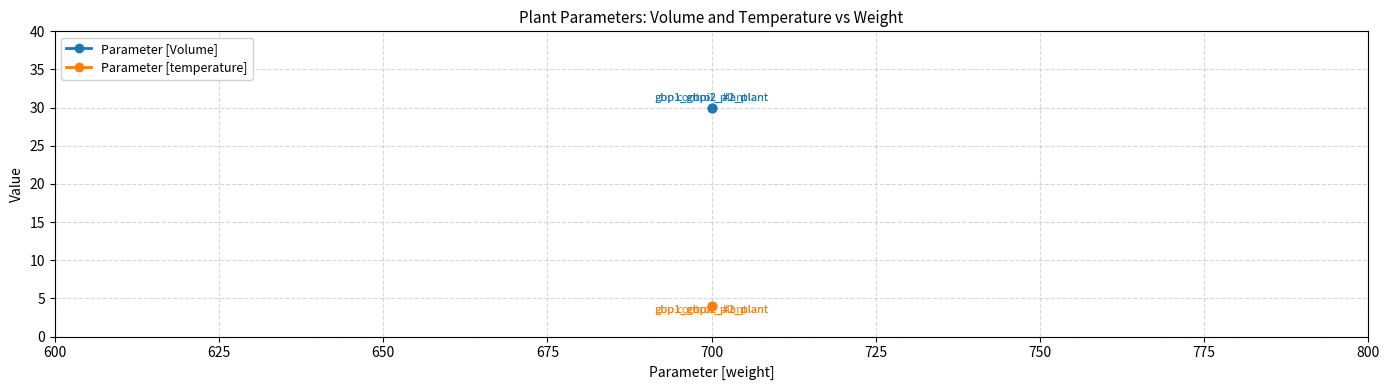

Is it true that Parameter [temperature] equals 6 at 700?

False